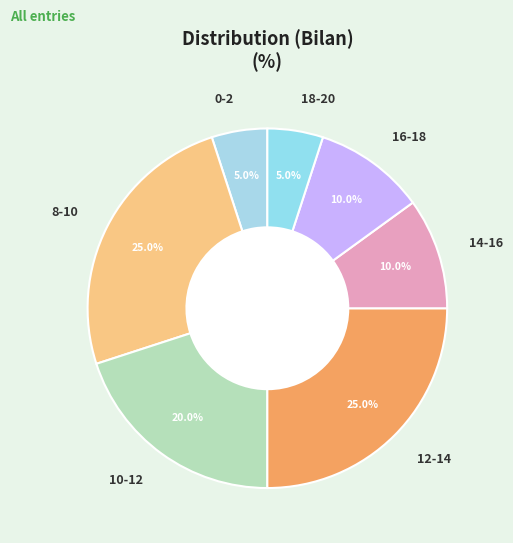

Between 10-12 and 18-20, which is larger?

10-12